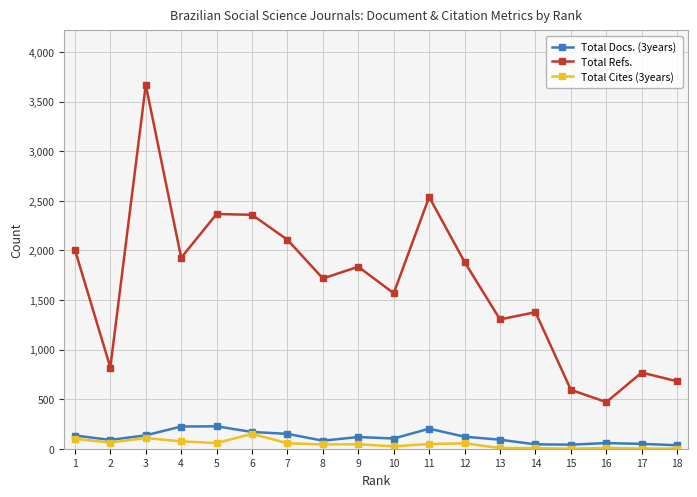

What is the difference between the Total Refs. values at 13 and 5?

1063